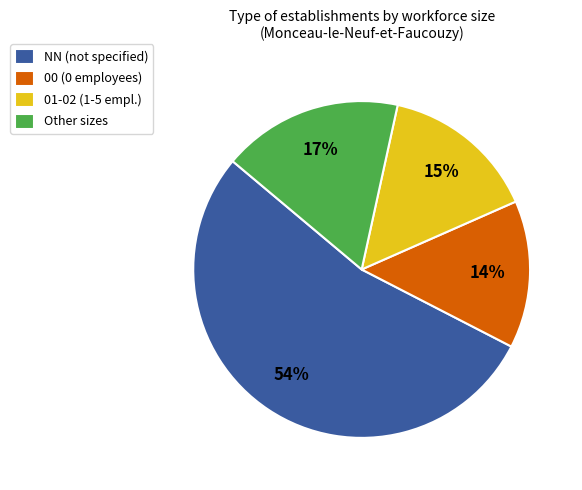

What percentage is the NN (not specified) slice, to the nearest percent?

54%